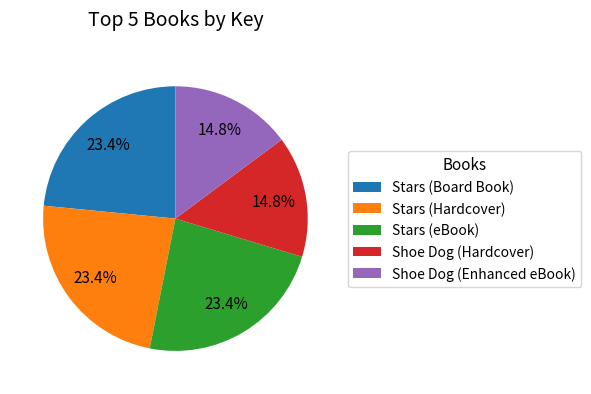

Count the number of slices in the pie.

5